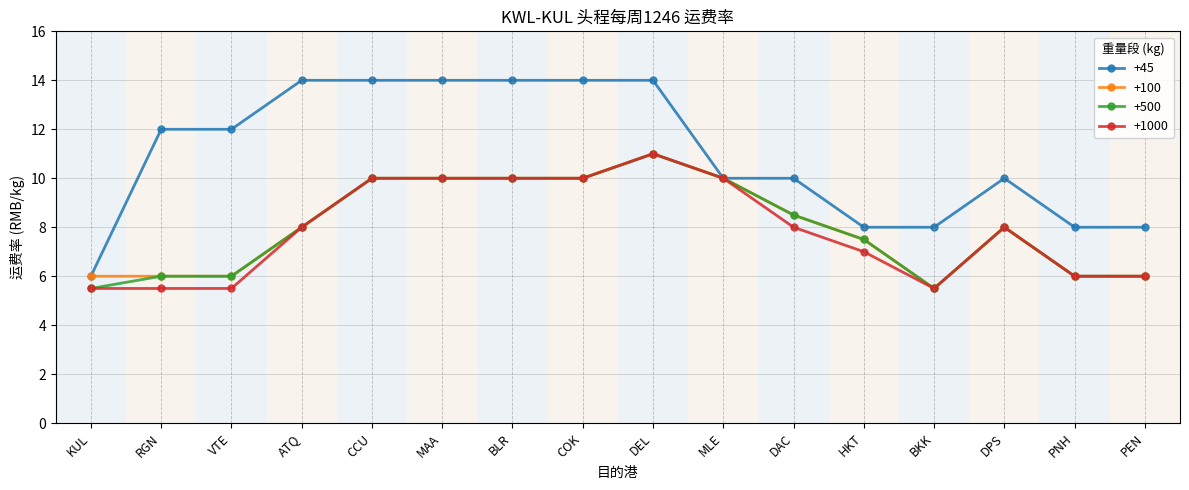

Is the value of +500 at PEN greater than the value of +100 at ATQ?

No